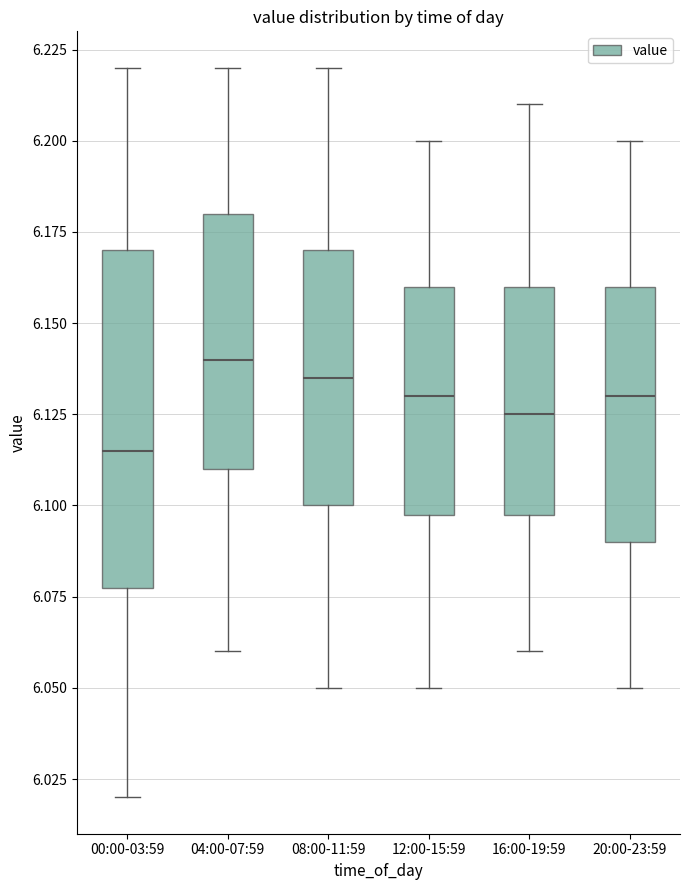

Reading left to right, transcribe this box plot: for each box, give where its median line is, the range the box spans, and where its two whiskers end, as read against the y-axis. The values are not printed on the chart, so give them approximately, as read against the axis.

00:00-03:59: median 6.115, box 6.080 to 6.170, whiskers 6.020 to 6.220
04:00-07:59: median 6.140, box 6.110 to 6.180, whiskers 6.060 to 6.220
08:00-11:59: median 6.135, box 6.100 to 6.170, whiskers 6.050 to 6.220
12:00-15:59: median 6.130, box 6.100 to 6.160, whiskers 6.050 to 6.200
16:00-19:59: median 6.125, box 6.100 to 6.160, whiskers 6.060 to 6.210
20:00-23:59: median 6.130, box 6.090 to 6.160, whiskers 6.050 to 6.200